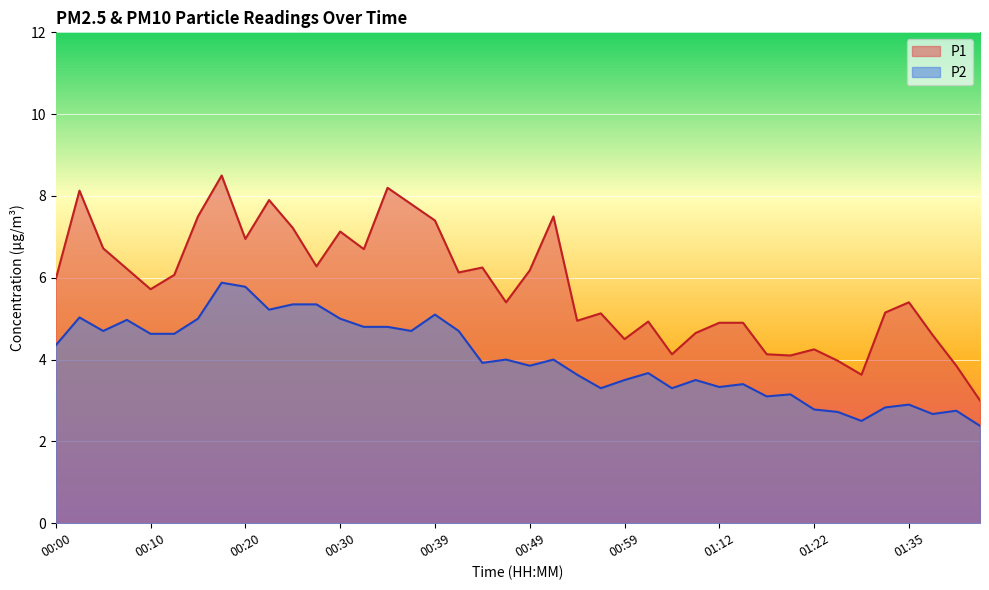

The P1 series shows 2.9 at 00:39. True or false?

False